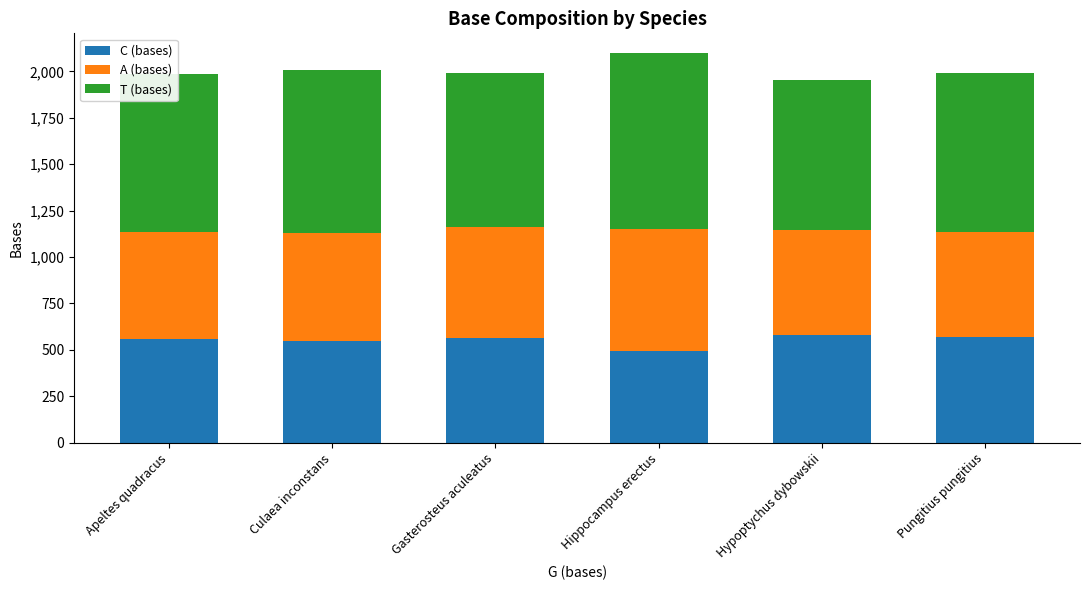

What is the approximate value of C (bases) at Culaea inconstans, to the nearest 10?

550